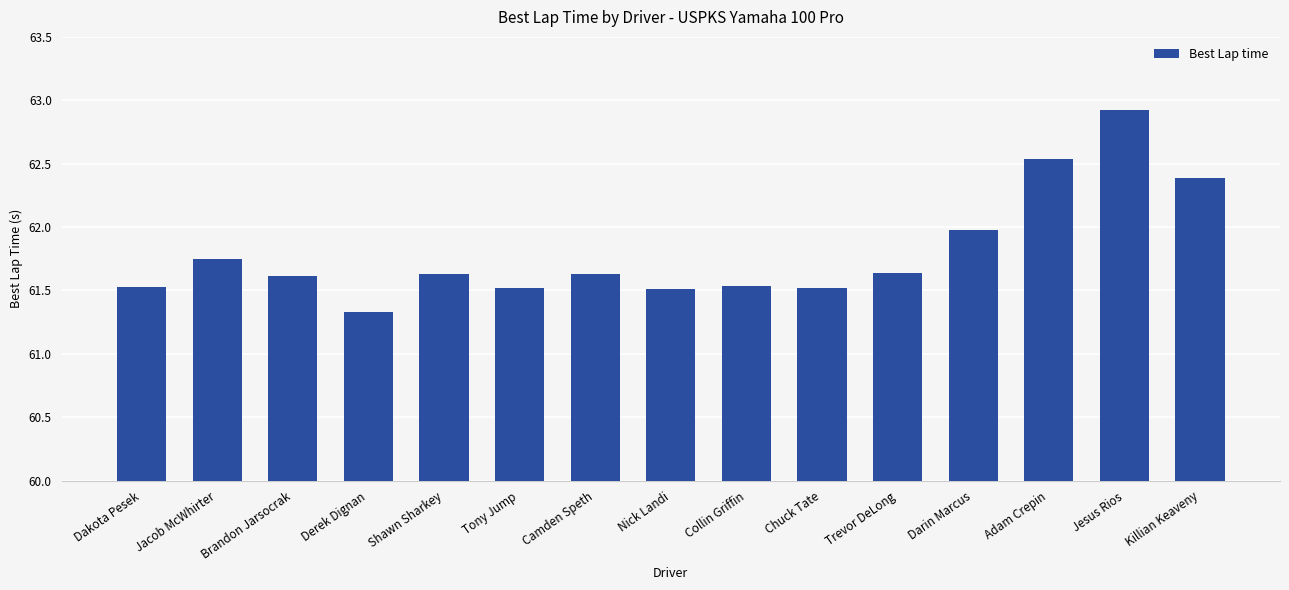

What position from the right is Trevor DeLong?

5